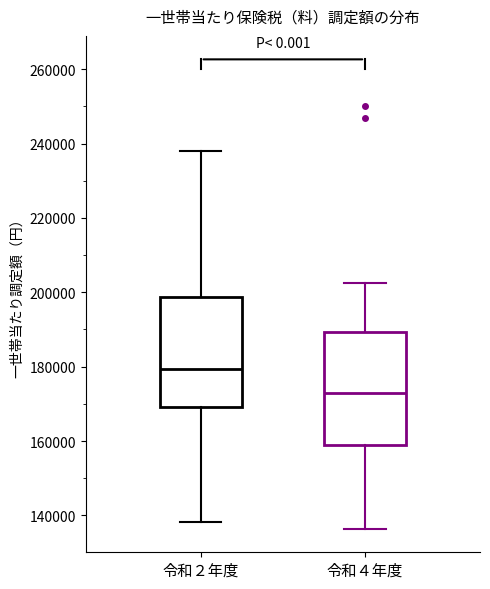

Reading left to right, read every box against the y-axis: the position of its median line, the range the box covers, and the ends of its whiskers. The values are not printed on the chart, so give them approximately, as read against the axis.

令和２年度: median 180000, box 170000 to 198000, whiskers 138000 to 238000
令和４年度: median 172000, box 158000 to 190000, whiskers 136000 to 202000